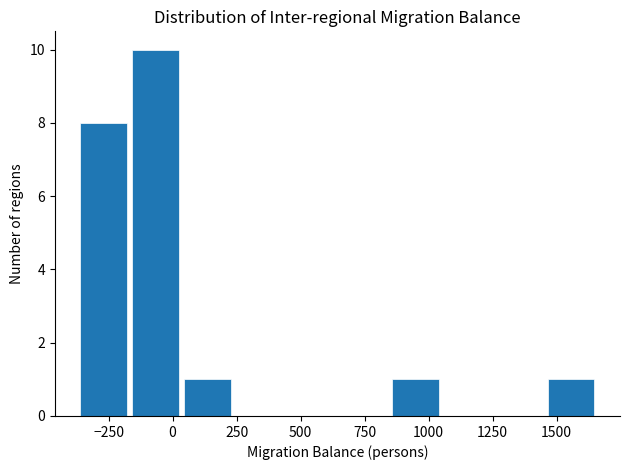

Reading left to right, transcribe this chart: for each bar, give the range it covers on the x-axis and its height. Neither the bar edges nor the heights are printed on the chart, so give them approximately, as read against the axes.

-350 to -150: 8
-150 to 50: 10
50 to 250: 1
250 to 450: 0
450 to 650: 0
650 to 850: 0
850 to 1050: 1
1050 to 1250: 0
1250 to 1450: 0
1450 to 1650: 1